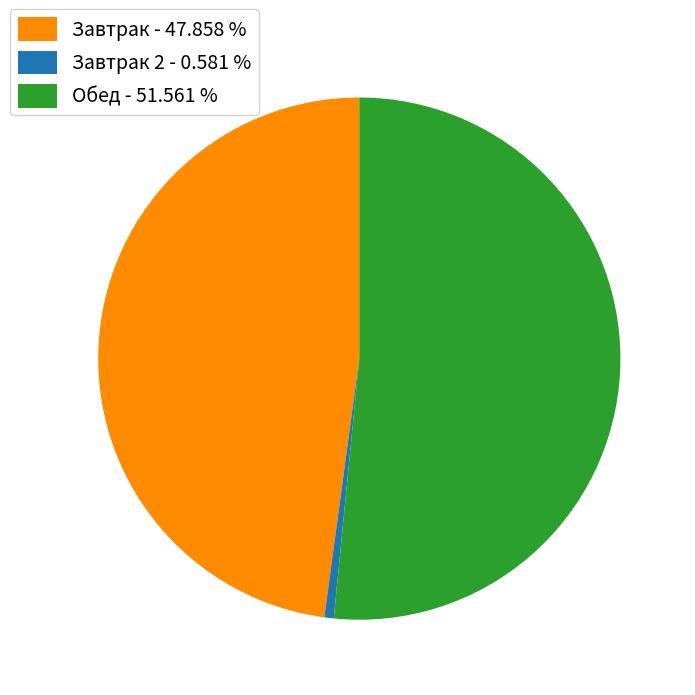

Which slice is the smallest?

Завтрак 2 - 0.581 %